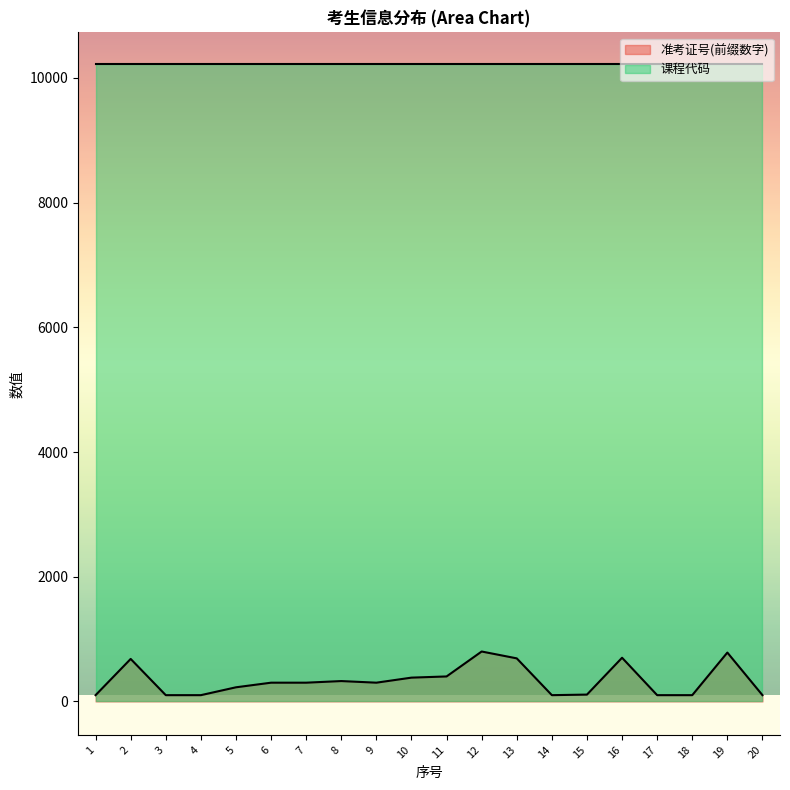

Where does the data first go above 301?

2